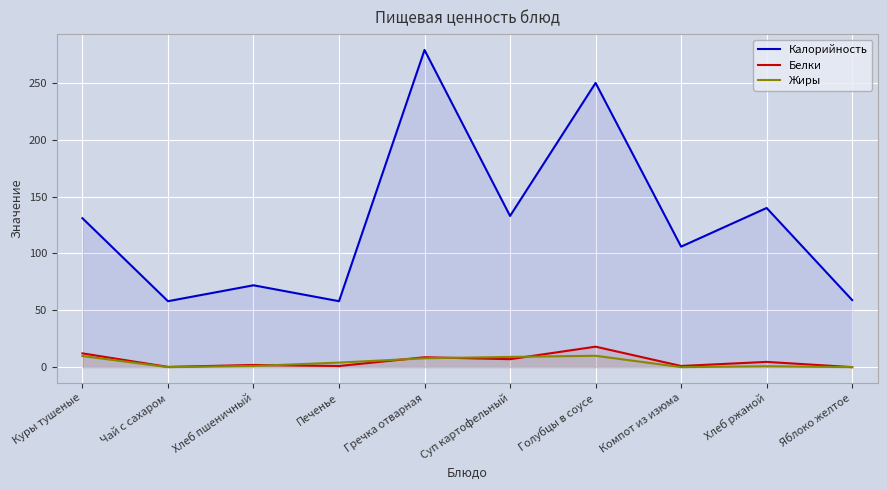

Which series has the widest spread of values?

Калорийность